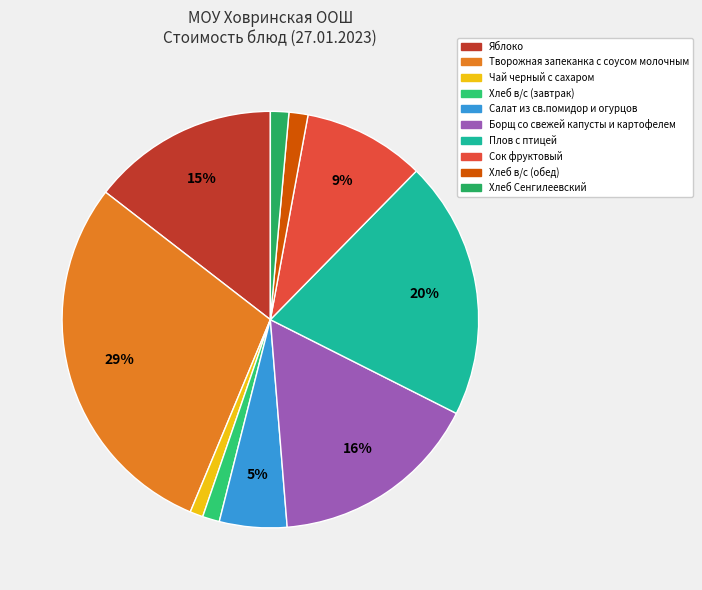

Is it true that Хлеб Сенгилеевский is 1% of the pie?

True